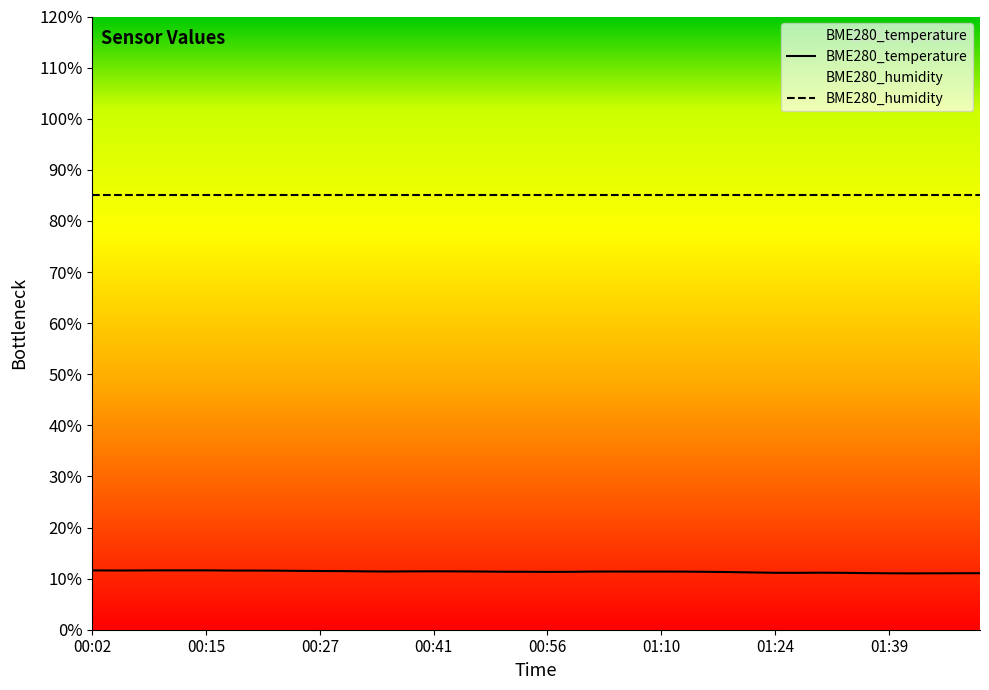

At which label is the value closest to 11?

01:41